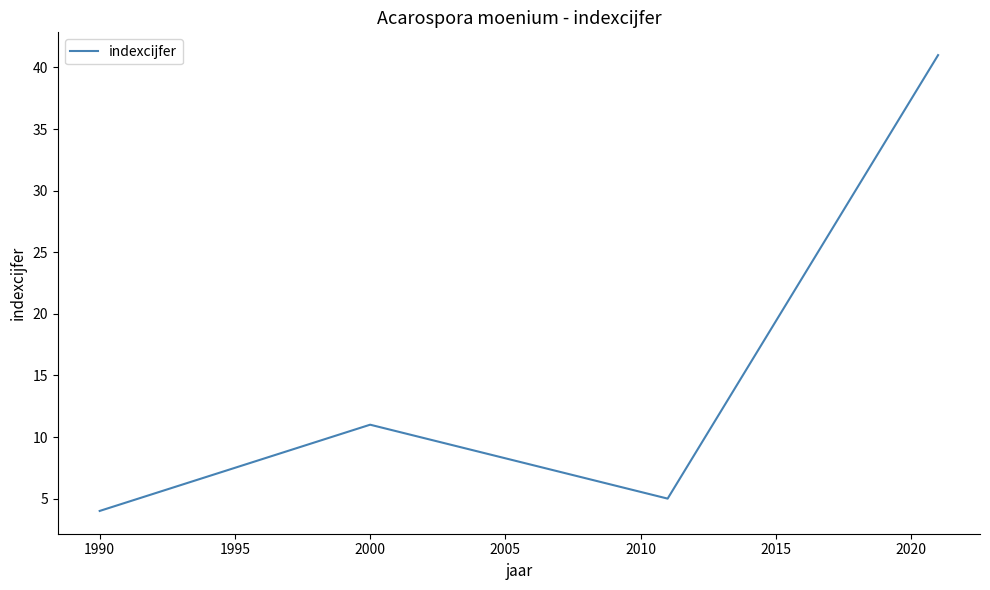

What is the average value?

15